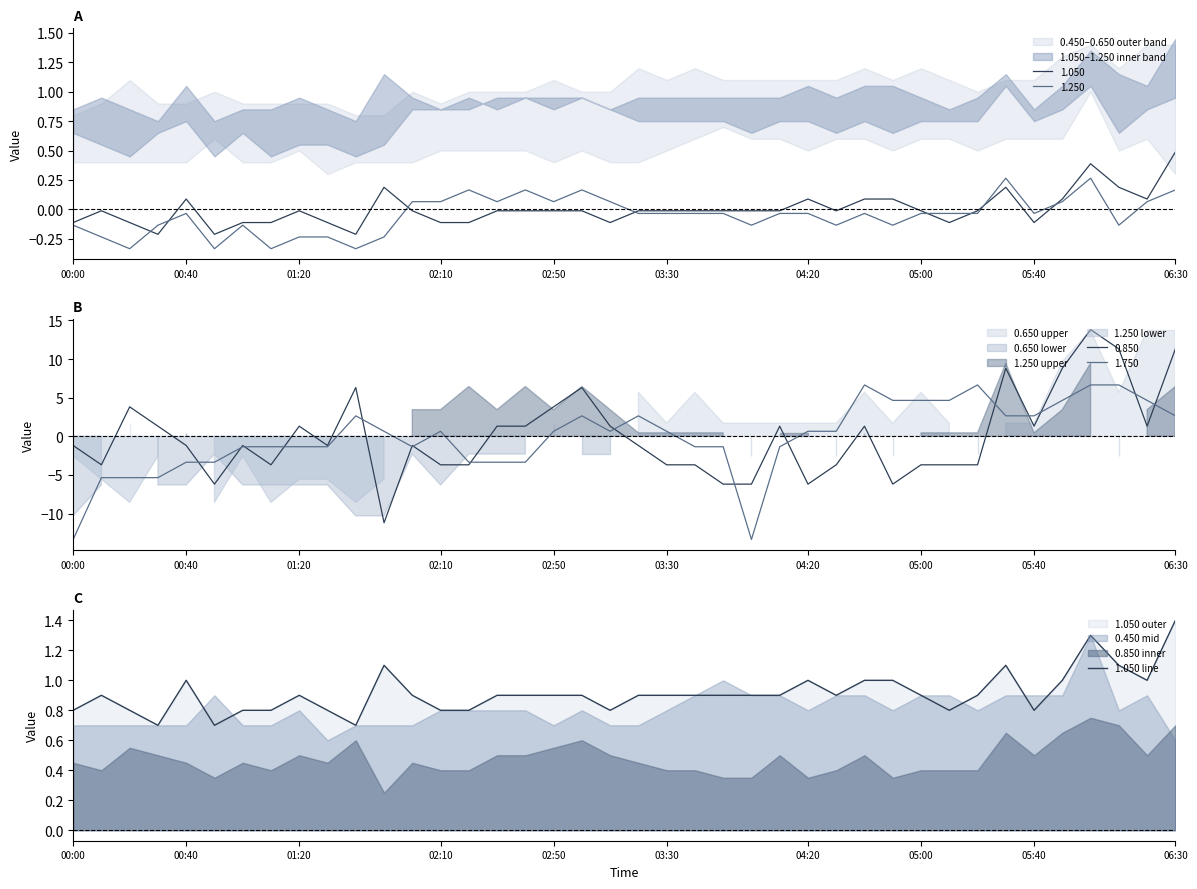

Is it true that the value at 16 is 1.2?

False